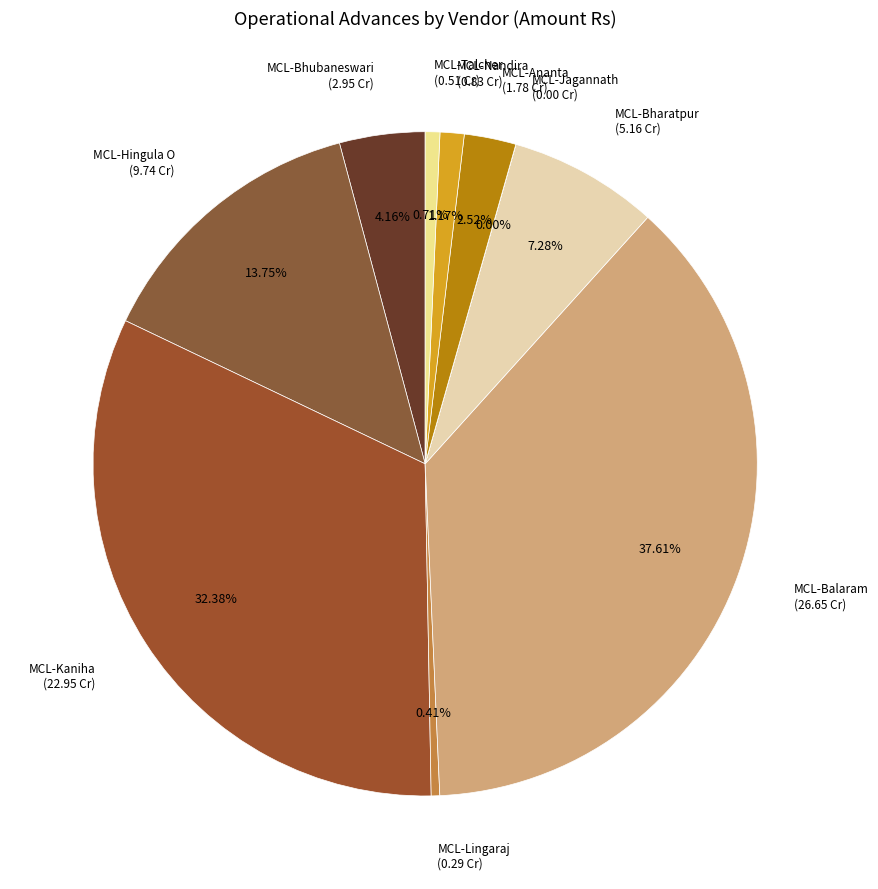

Is there a majority slice in this chart?

No